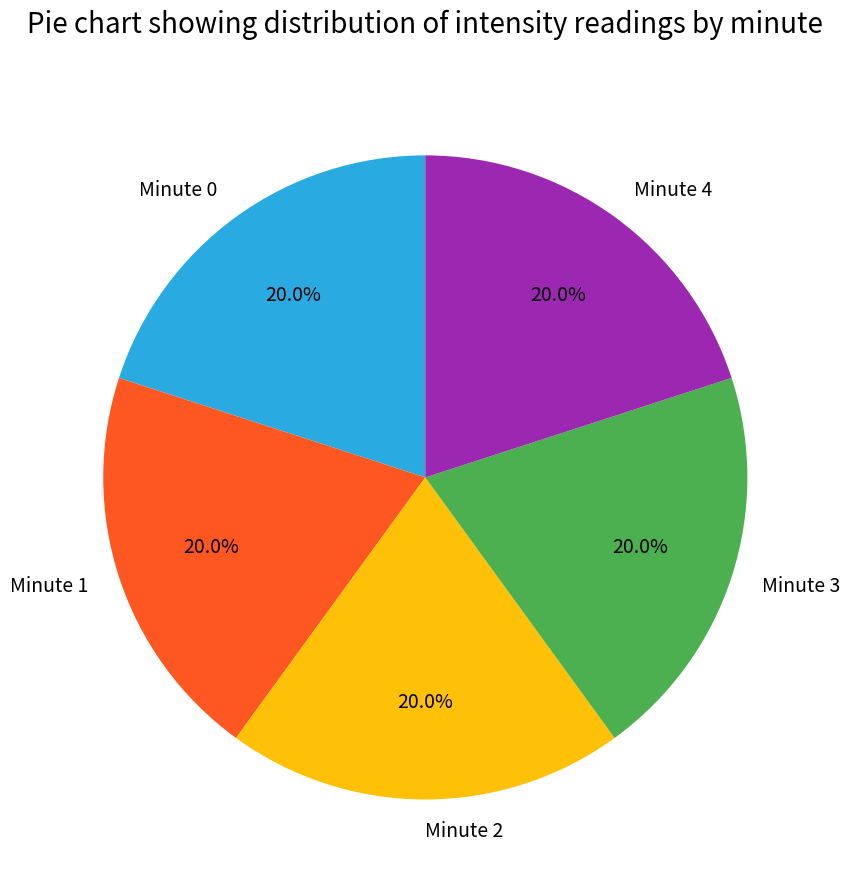

Is Minute 0 the majority of the pie?

No